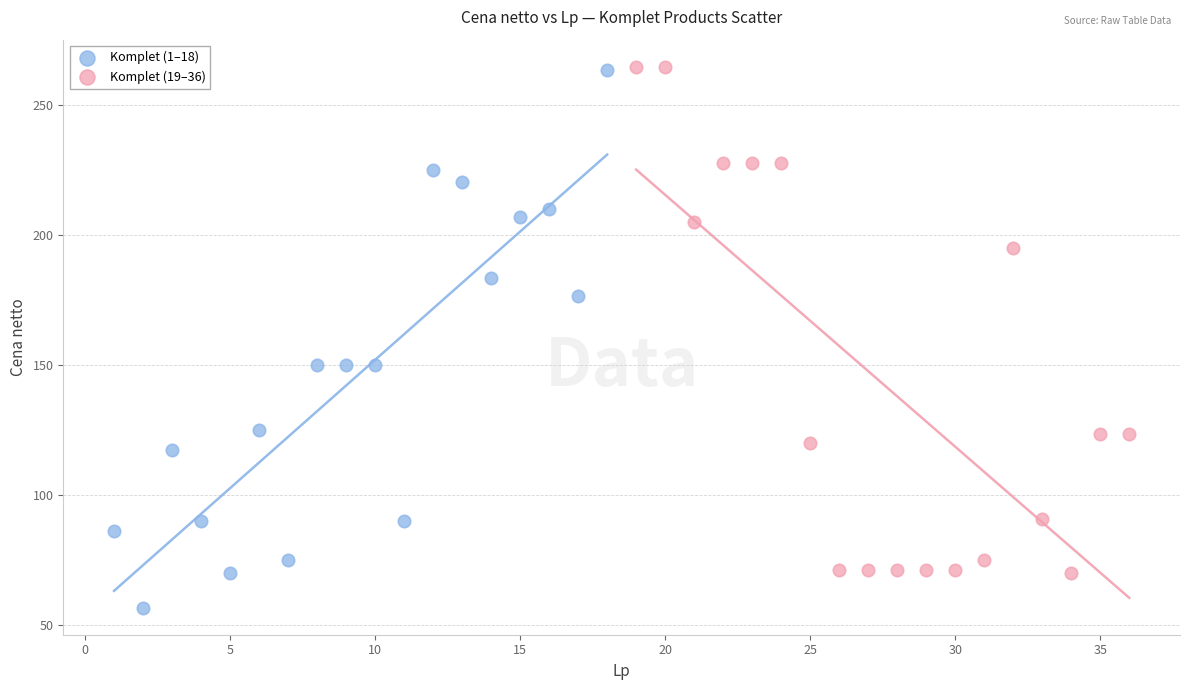

Which series contains the lowest Y value?

Komplet (1–18)